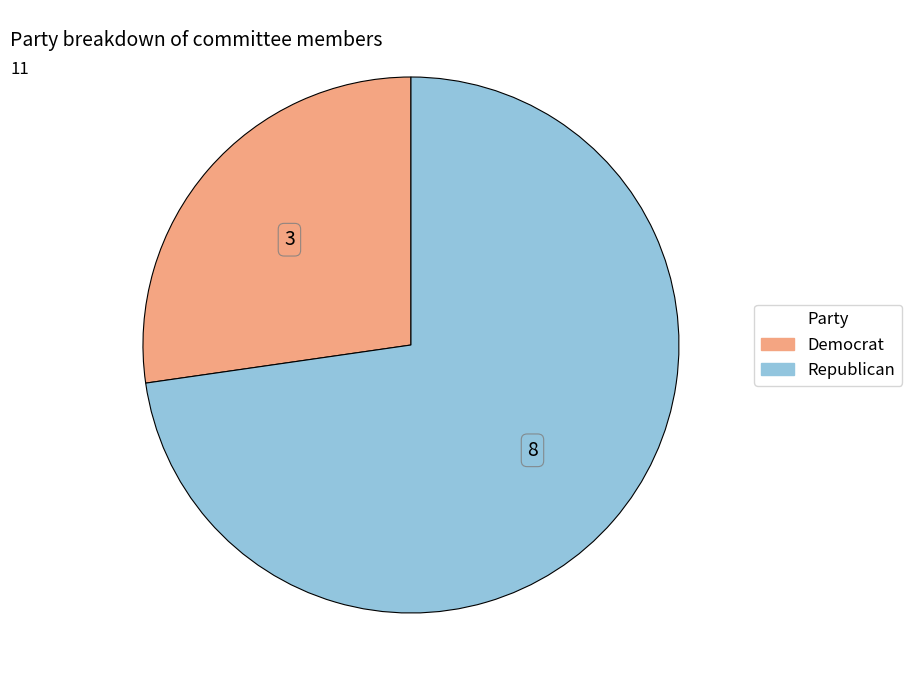

Which slice is the smallest?

Democrat